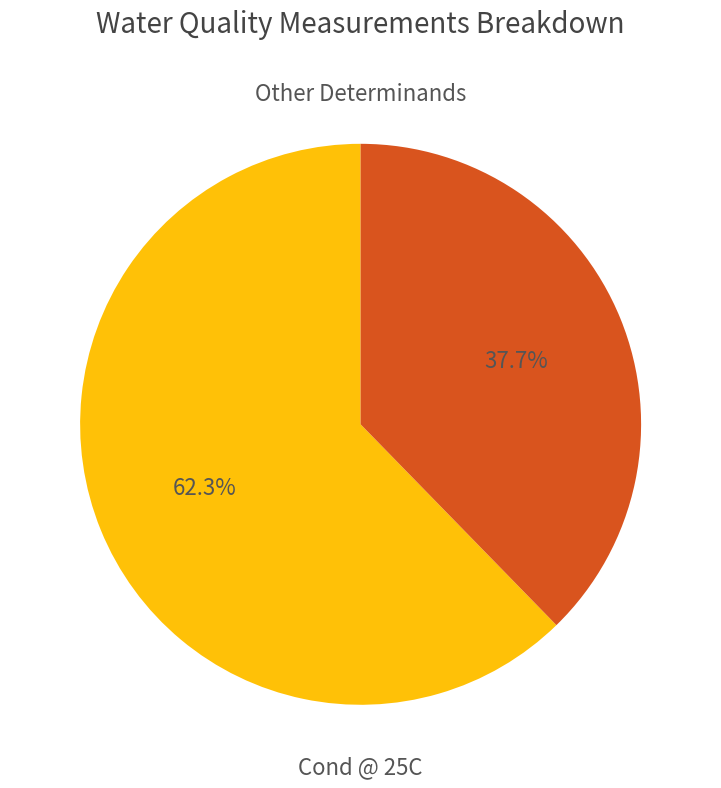

How many slices are in this pie chart?

2